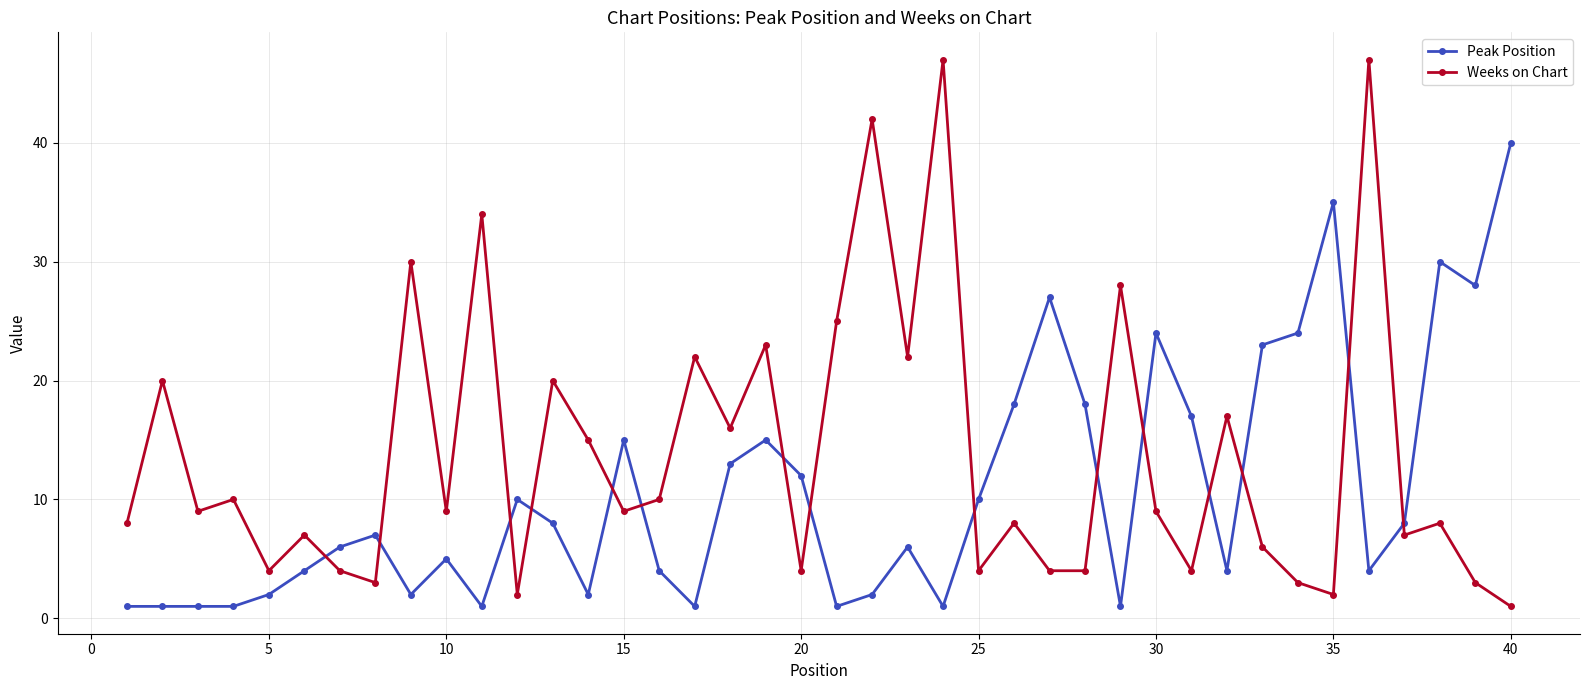

How many interior local peaks does the Weeks on Chart series have?

15